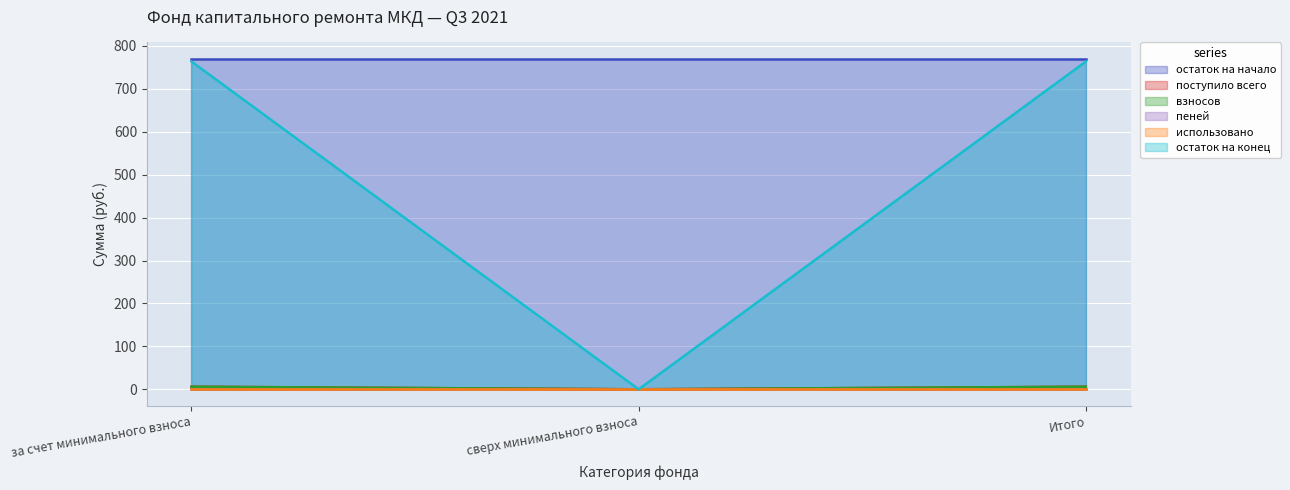

What is the sum of the postupilo_vsego values at сверх минимального взноса and Итого?

6.0